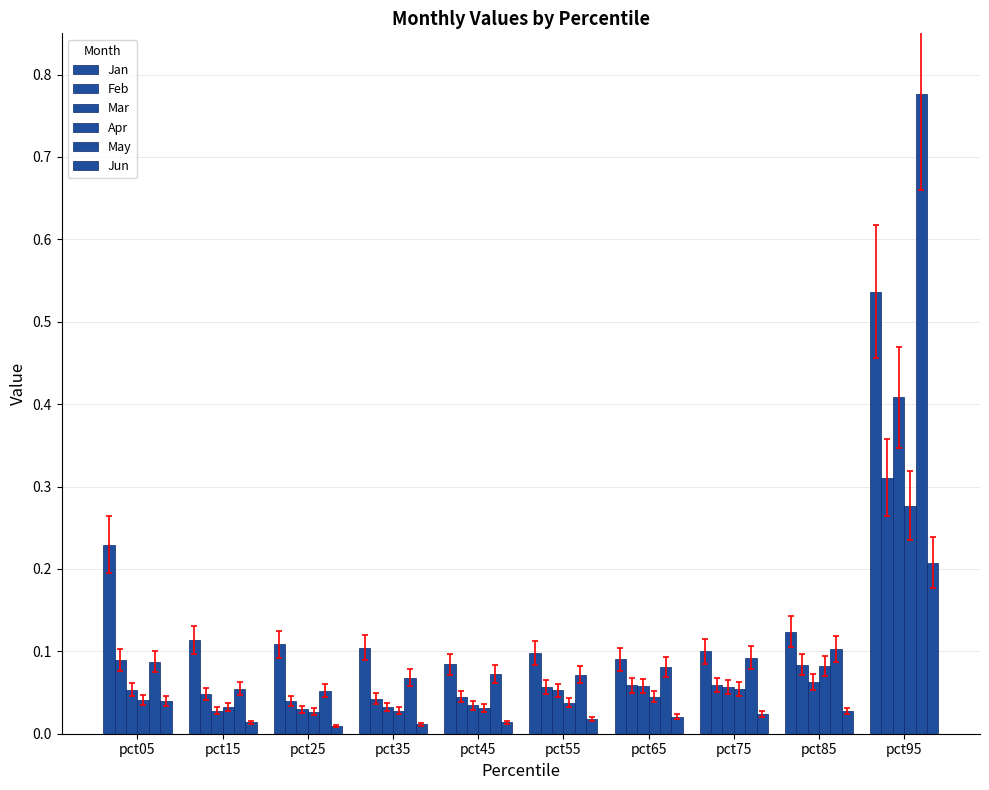

Rank the series by their maximum value, from lowest to highest.

Jun, Apr, Feb, Mar, Jan, May